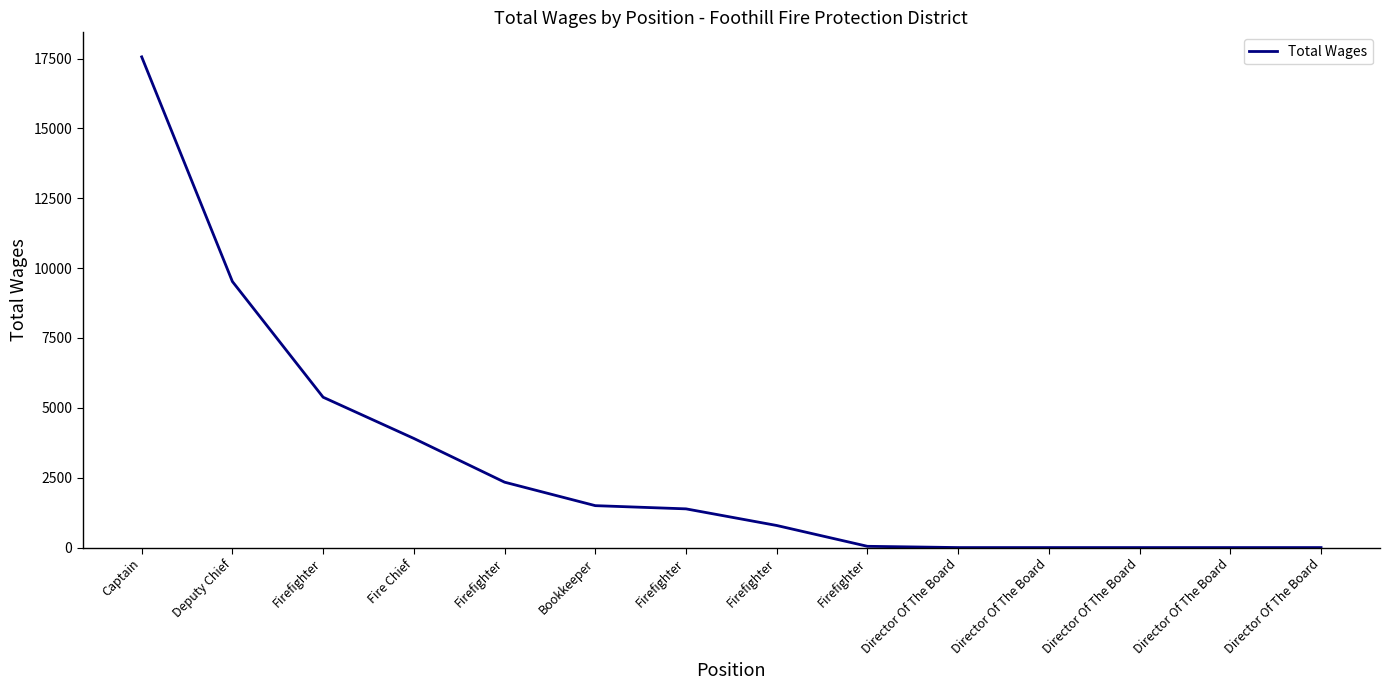

The chart shows a value of 1500 at Bookkeeper. True or false?

True